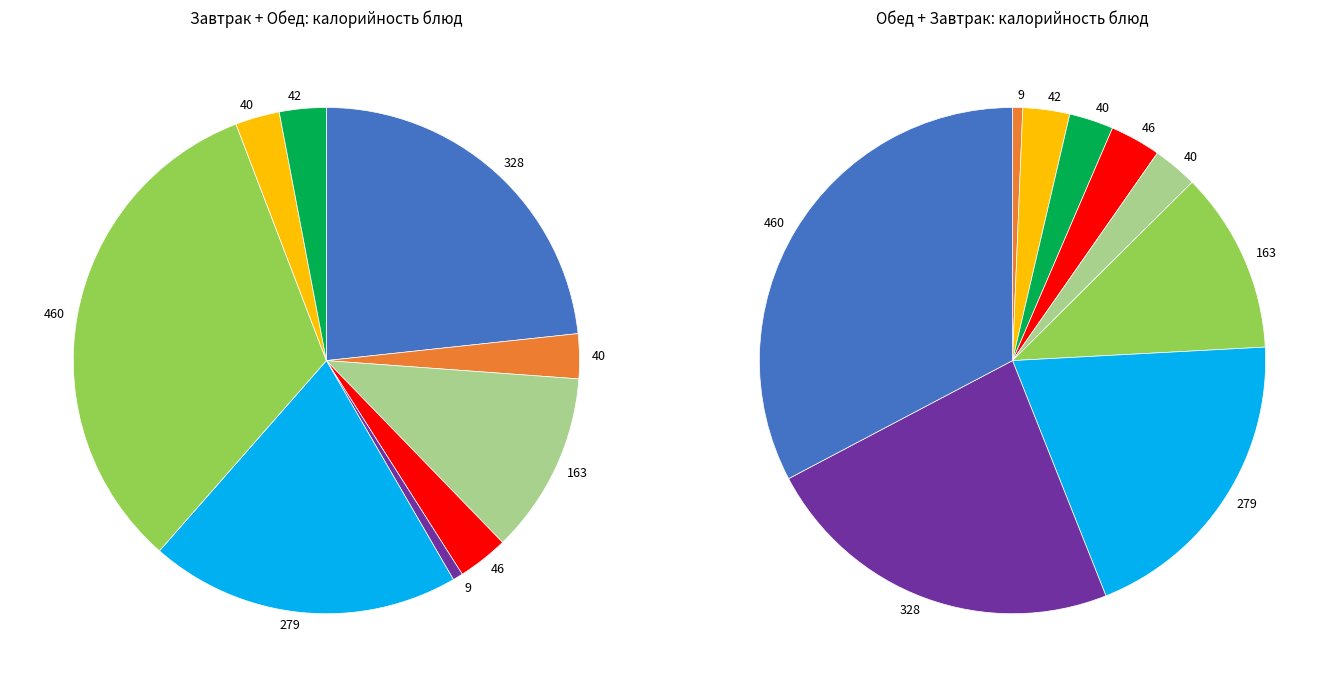

How many segments does this pie chart have?

9